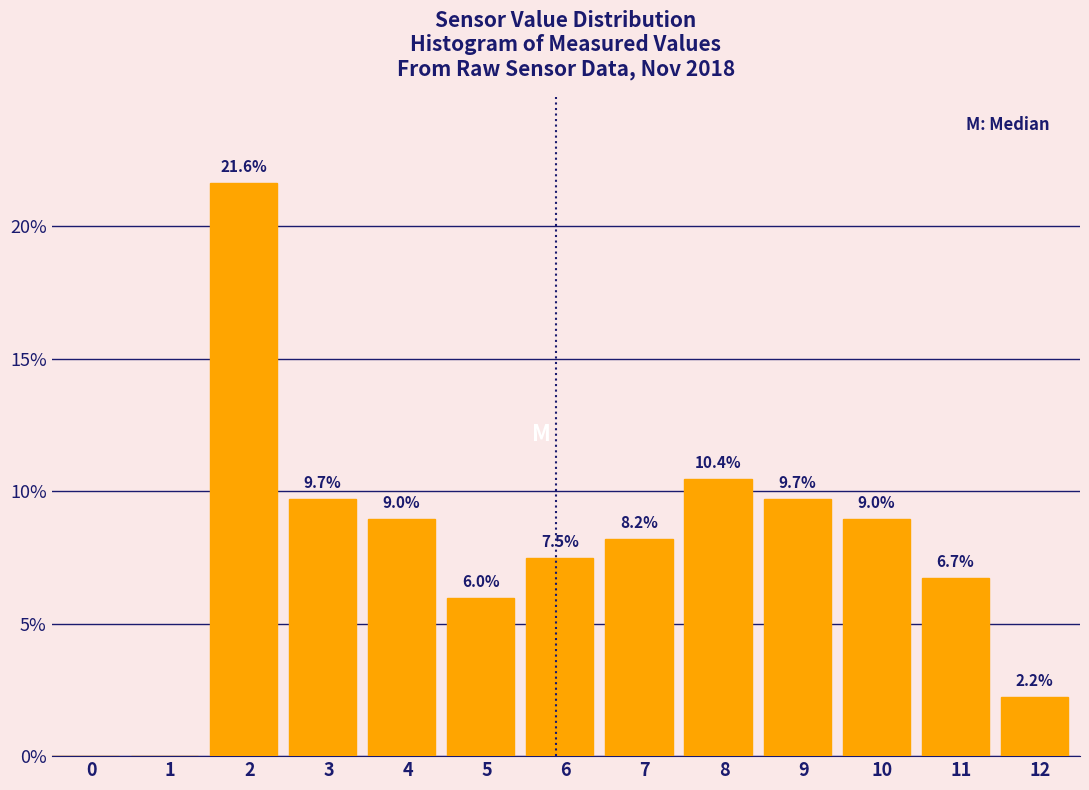

Reading left to right, transcribe all the data shown in this chart.

0=0.0	1=0.0	2=21.6	3=9.7	4=9.0	5=6.0	6=7.5	7=8.2	8=10.4	9=9.7	10=9.0	11=6.7	12=2.2